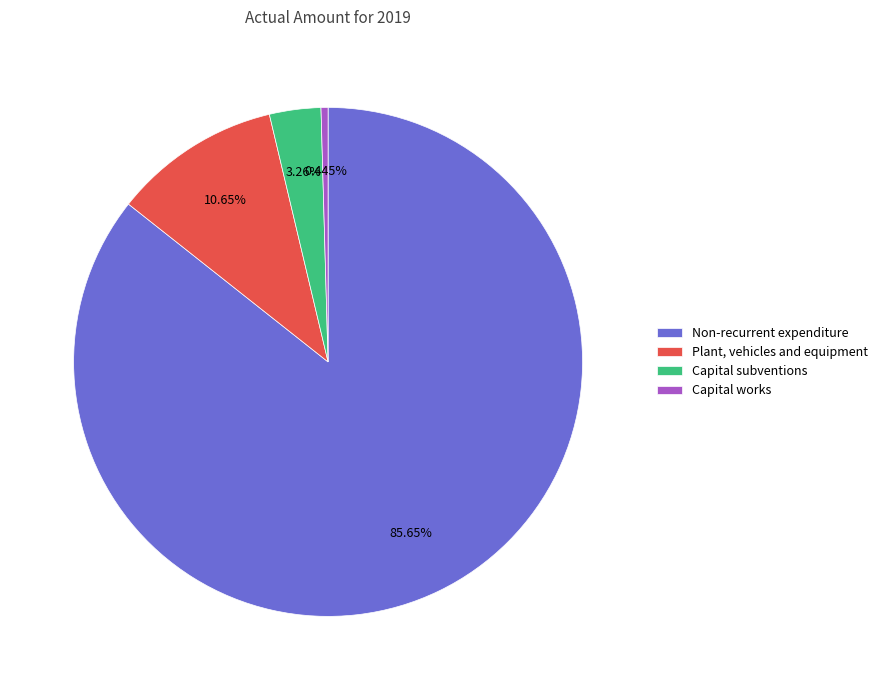

The Non-recurrent expenditure slice represents 86% of the pie. True or false?

True